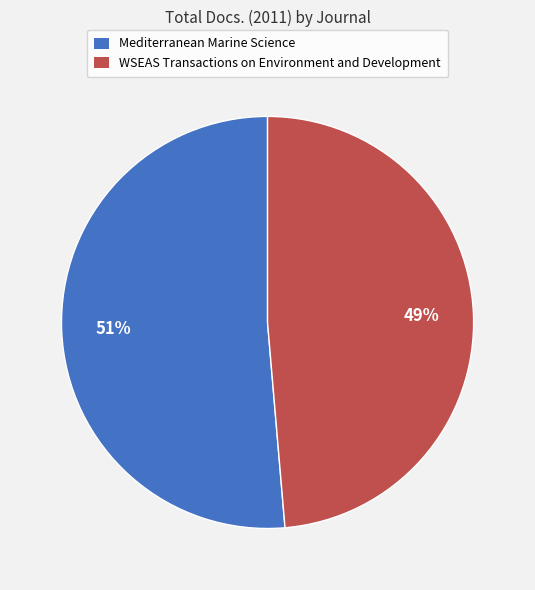

Is it true that WSEAS Transactions on Environment and Development is 54% of the pie?

False